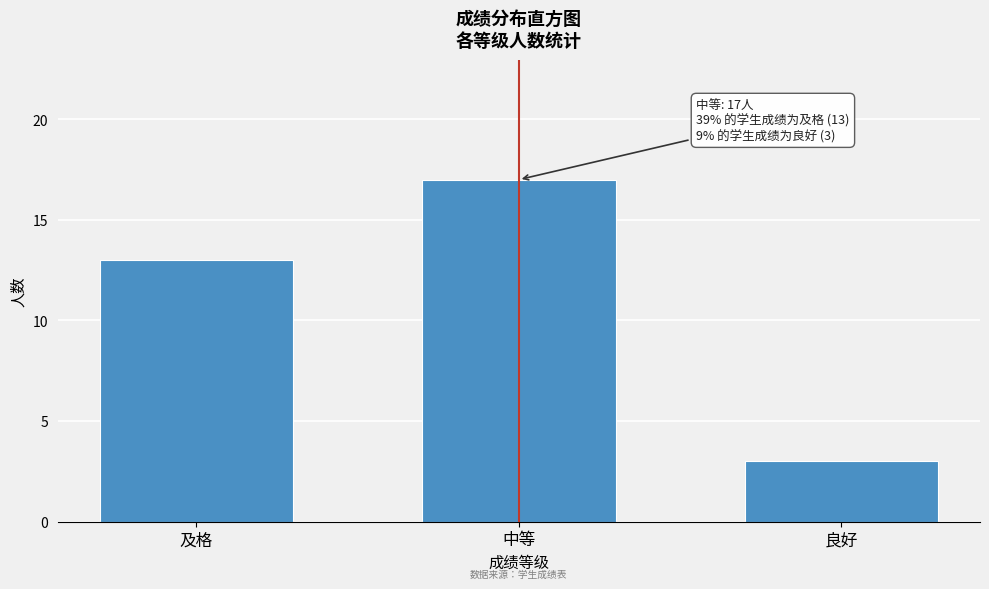

Reading left to right, extract all data points from this chart.

及格=13	中等=17	良好=3